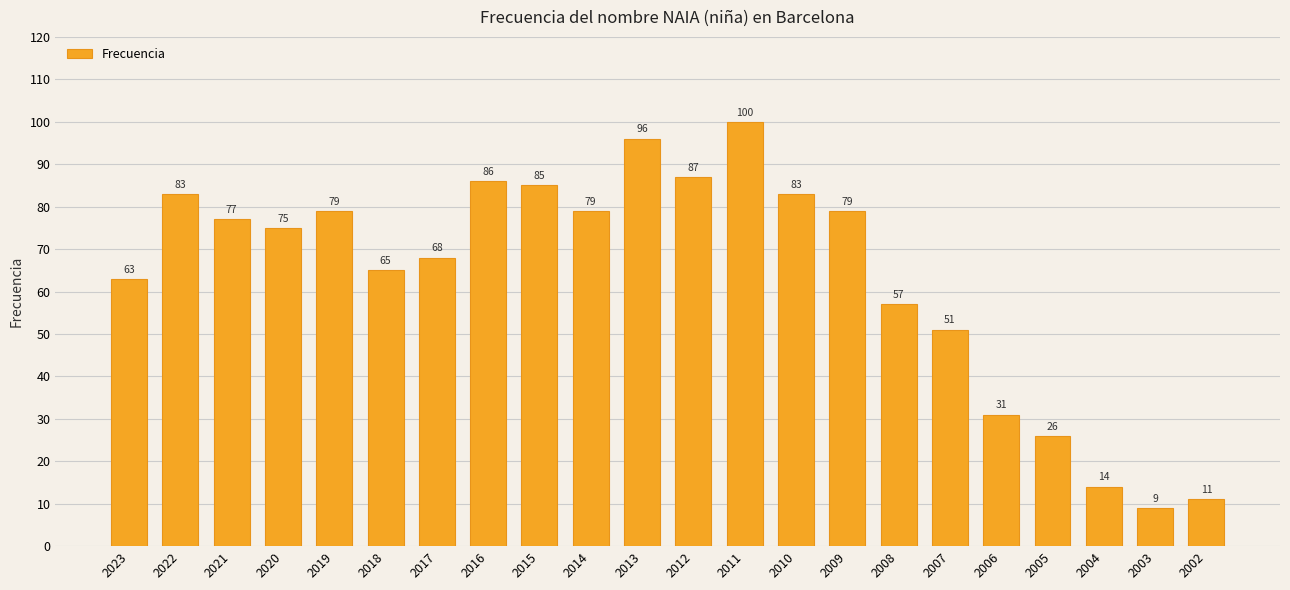

Reading right to left, what are all the values shown in this chart?

2002=11	2003=9	2004=14	2005=26	2006=31	2007=51	2008=57	2009=79	2010=83	2011=100	2012=87	2013=96	2014=79	2015=85	2016=86	2017=68	2018=65	2019=79	2020=75	2021=77	2022=83	2023=63